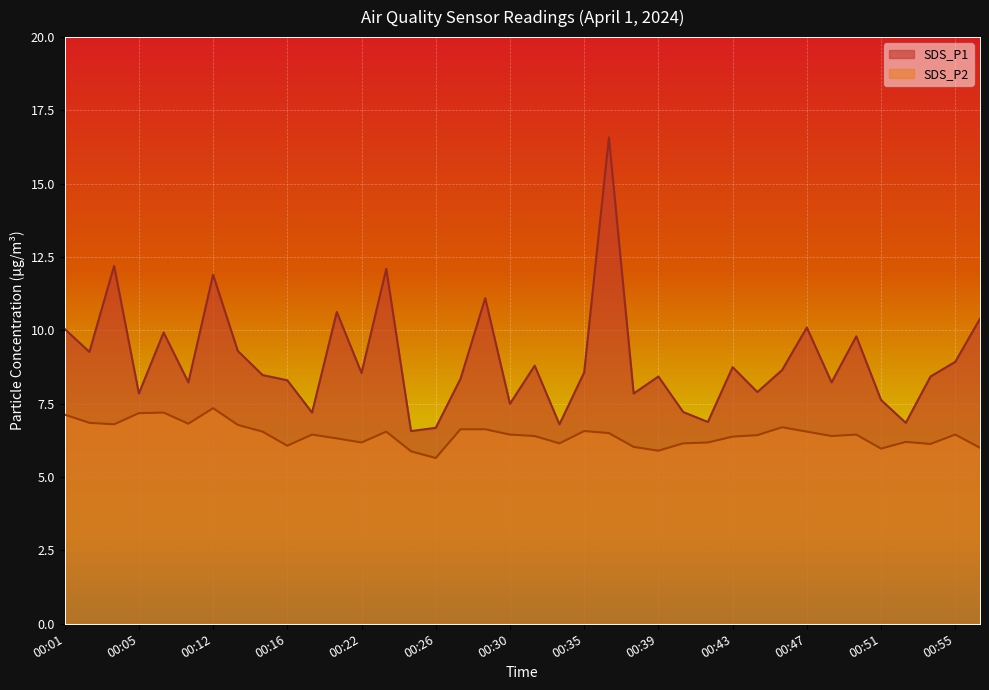

True or false: SDS_P1 and SDS_P2 cross at least once.

False